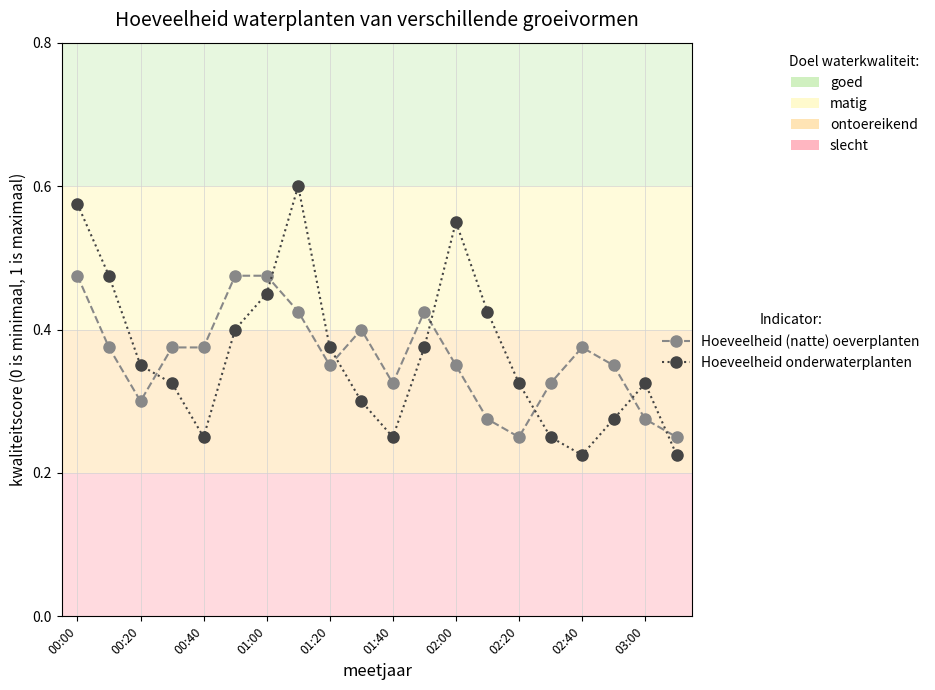

Rank the series by their maximum value, from highest to lowest.

Hoeveelheid onderwaterplanten, Hoeveelheid (natte) oeverplanten